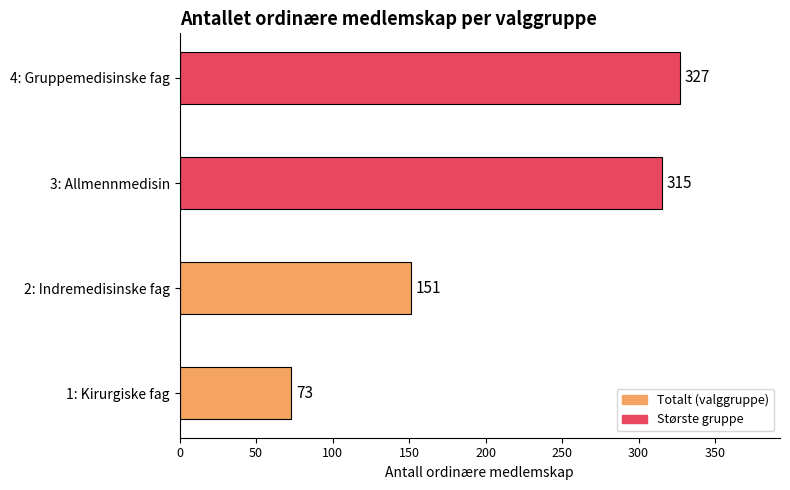

What is the difference between the maximum and minimum values?

254